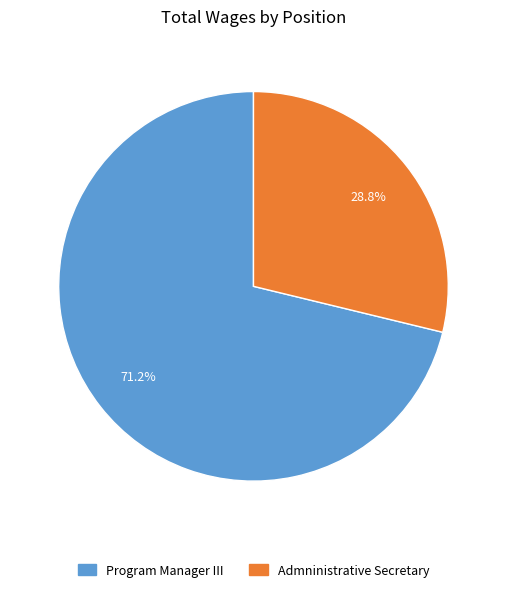

To the nearest percent, what is the average slice percentage?

50%